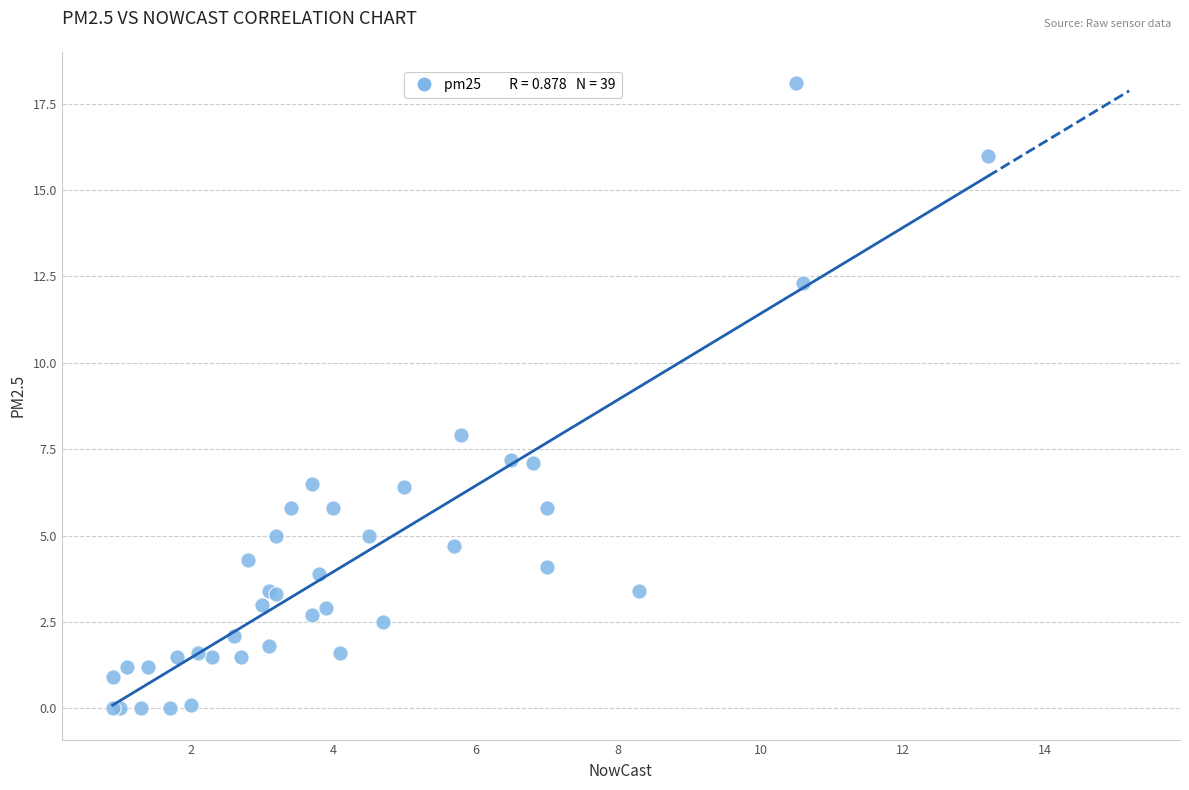

What Y value in the scatter plot is closest to 9?

7.9